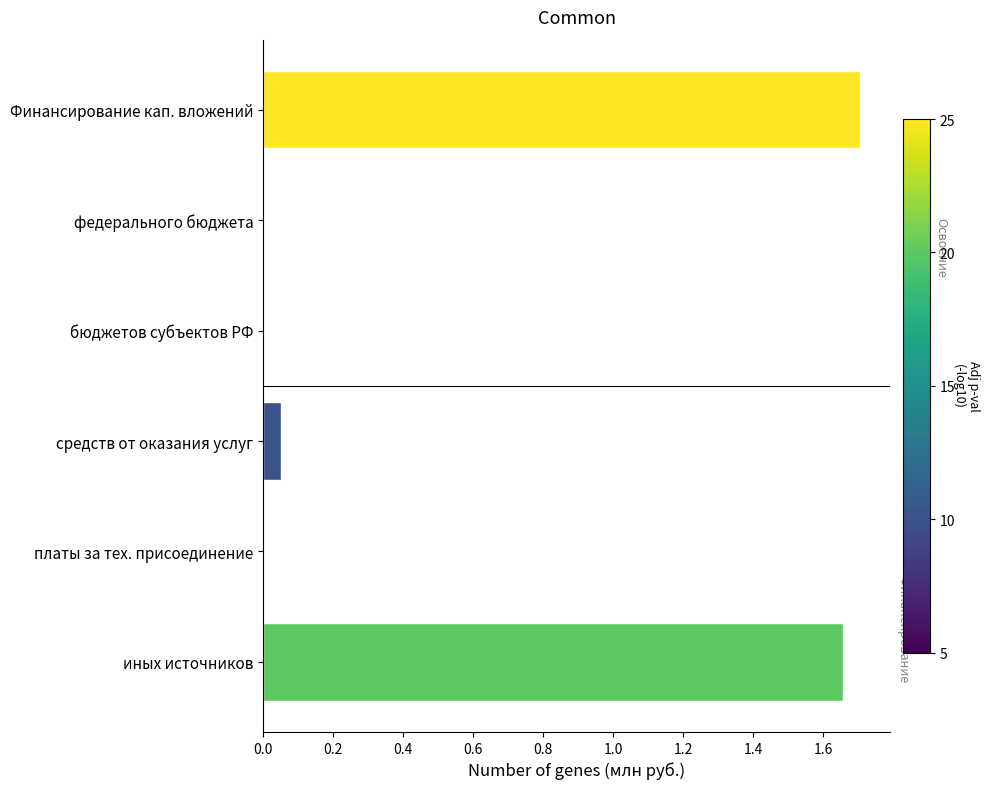

What is the sum of all values?

3.4